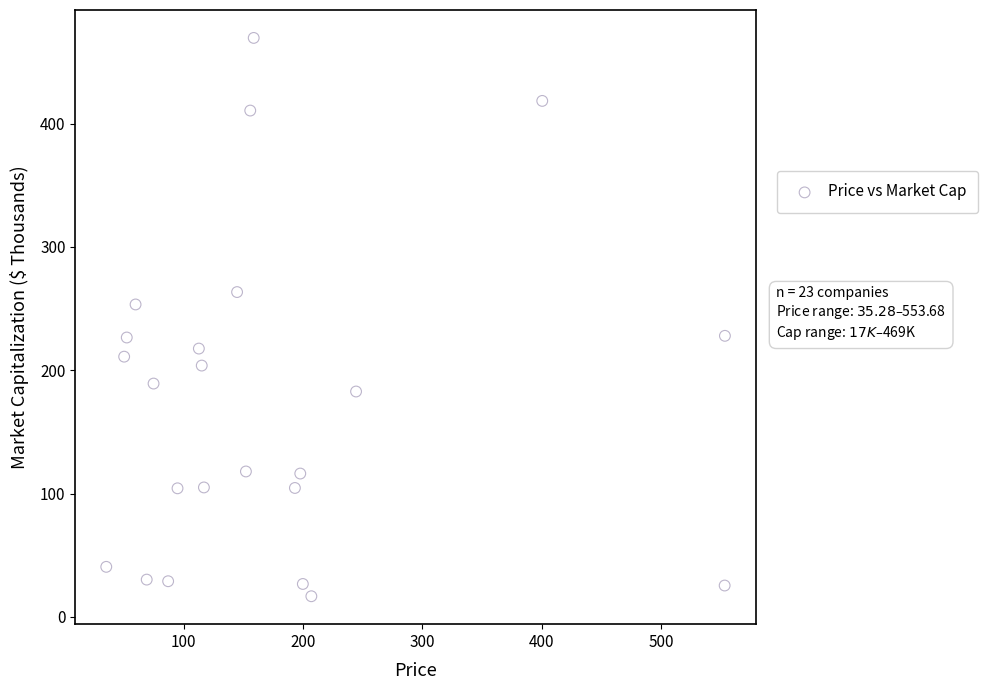

What is the range of X values (max minus min)?

518.4